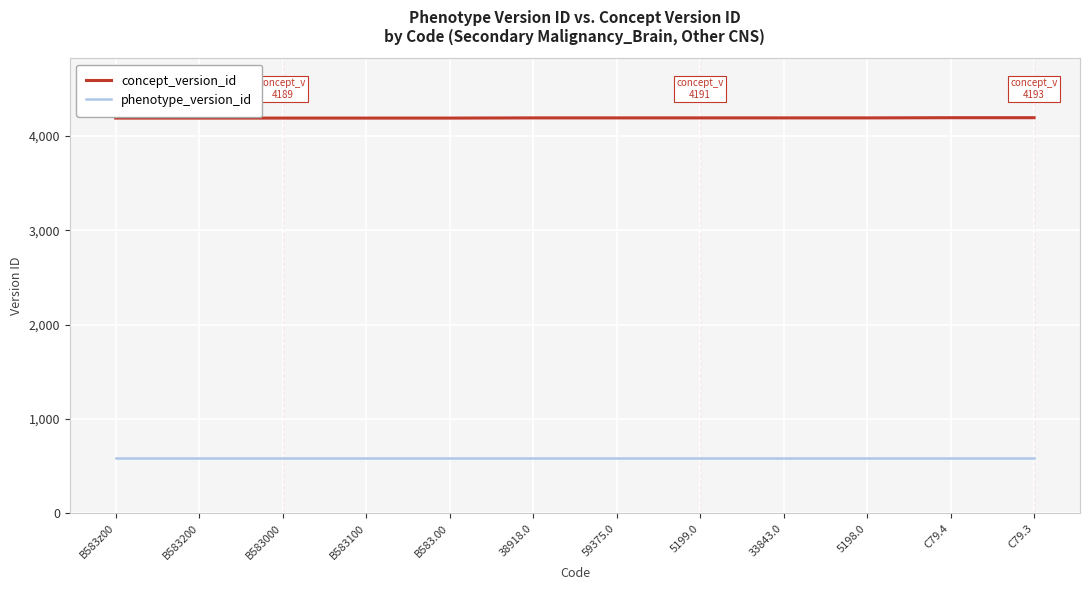

What is the maximum value shown in the chart?

4193